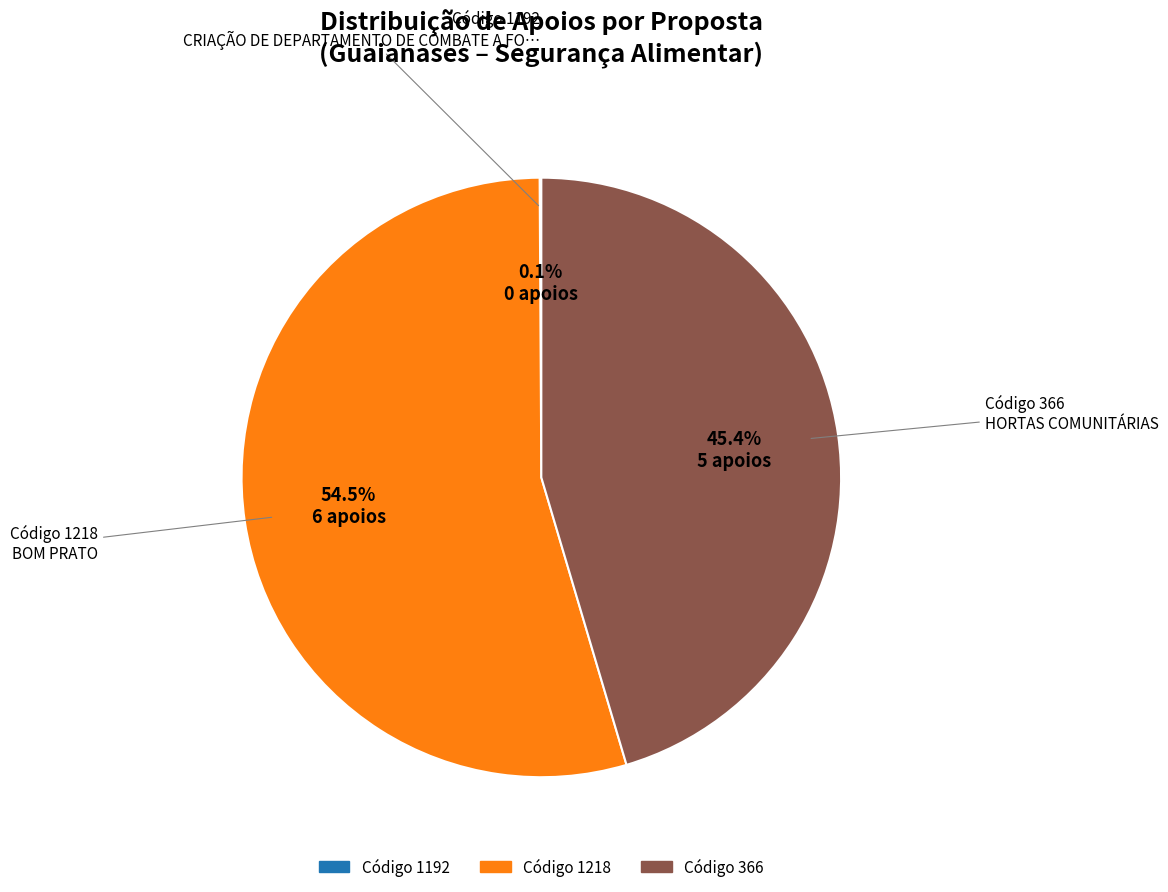

Which category has the biggest portion of the pie?

Código 1218